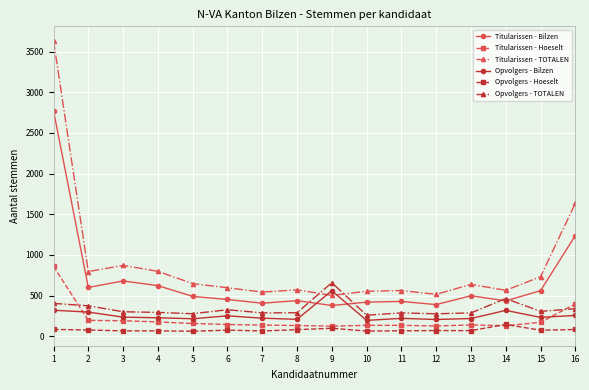

True or false: Opvolgers - TOTALEN and Titularissen - TOTALEN cross at least once.

True